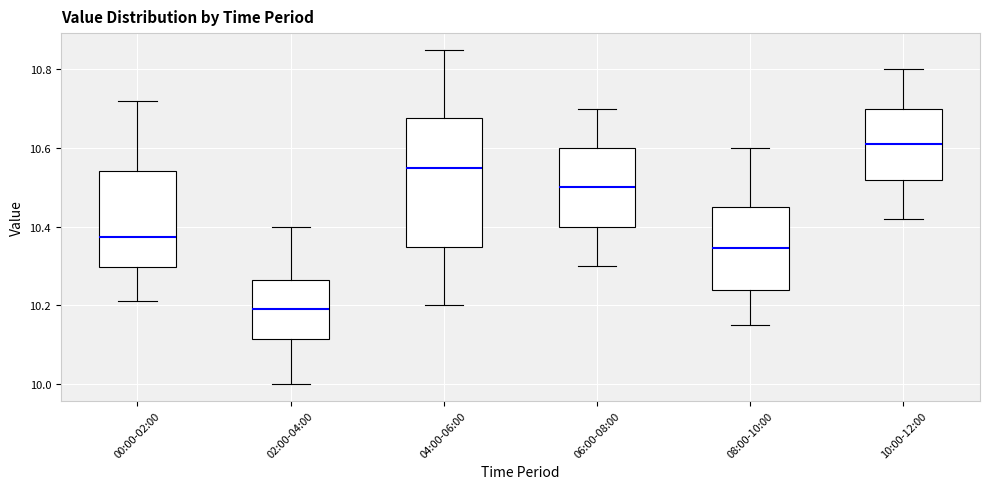

Reading left to right, transcribe this box plot: for each box, give where its median line is, the range the box spans, and where its two whiskers end, as read against the y-axis. The values are not printed on the chart, so give them approximately, as read against the axis.

00:00-02:00: median 10.38, box 10.30 to 10.54, whiskers 10.22 to 10.72
02:00-04:00: median 10.20, box 10.12 to 10.26, whiskers 10.00 to 10.40
04:00-06:00: median 10.56, box 10.34 to 10.68, whiskers 10.20 to 10.86
06:00-08:00: median 10.50, box 10.40 to 10.60, whiskers 10.30 to 10.70
08:00-10:00: median 10.34, box 10.24 to 10.46, whiskers 10.16 to 10.60
10:00-12:00: median 10.62, box 10.52 to 10.70, whiskers 10.42 to 10.80